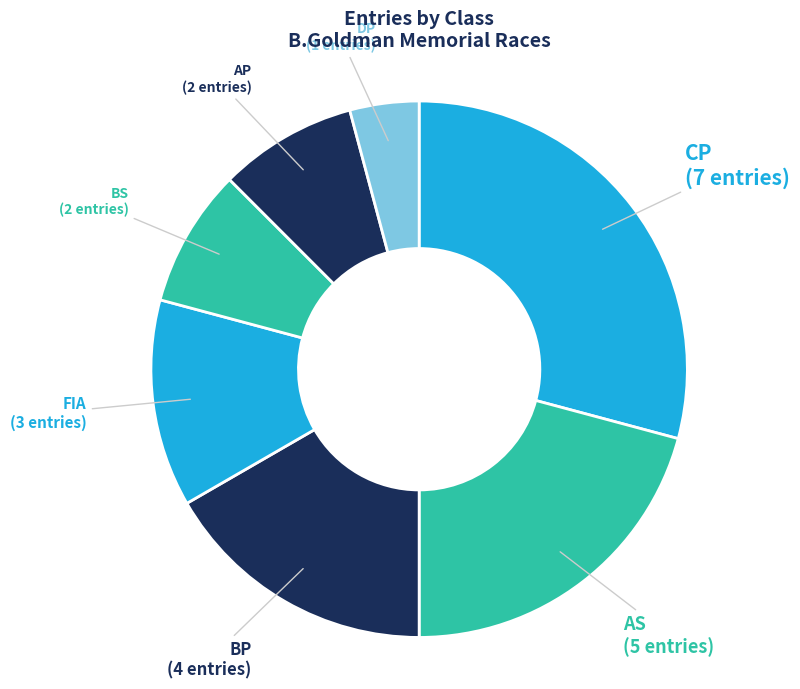

Does CP account for over 50% of the chart?

No